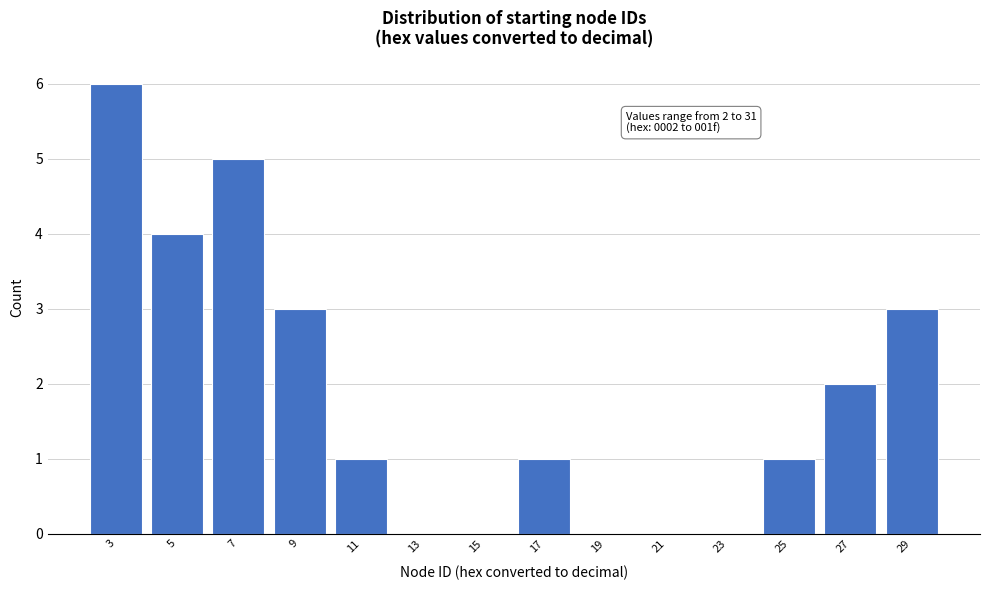

Reading right to left, transcribe all the data shown in this chart.

29=3	27=2	25=1	23=0	21=0	19=0	17=1	15=0	13=0	11=1	9=3	7=5	5=4	3=6